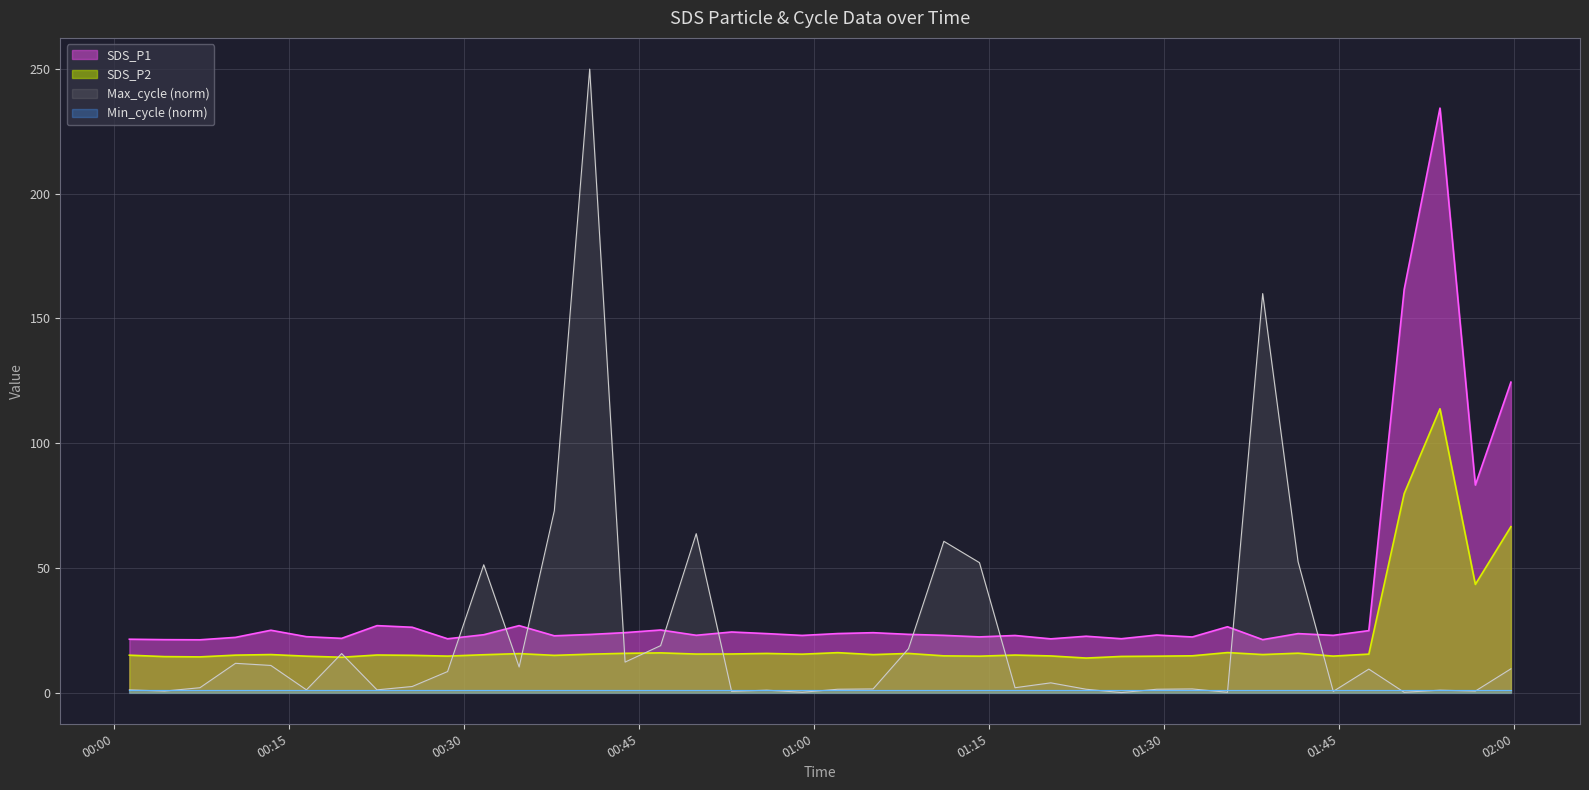

Does the chart display data point markers on the line(s)?

No